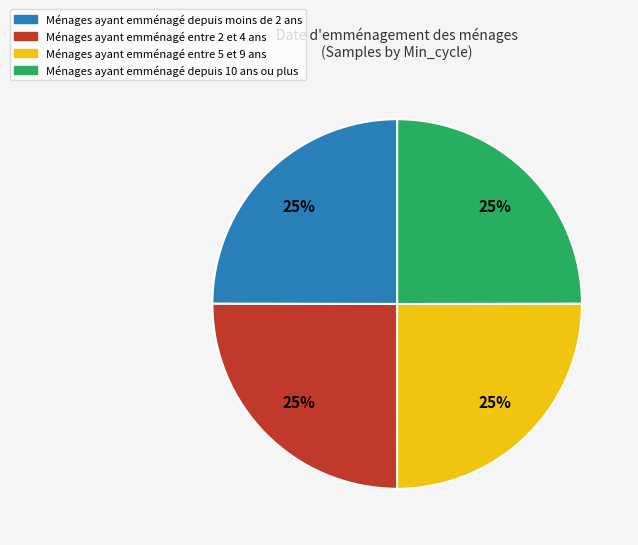

How many segments does this pie chart have?

4